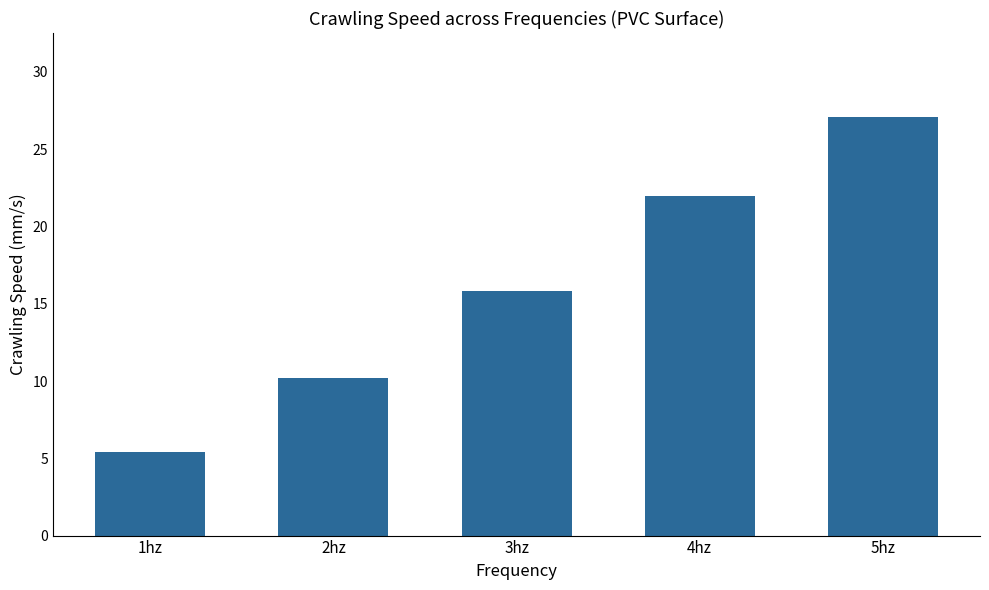

Is it true that the value at 3hz is 15.8?

True